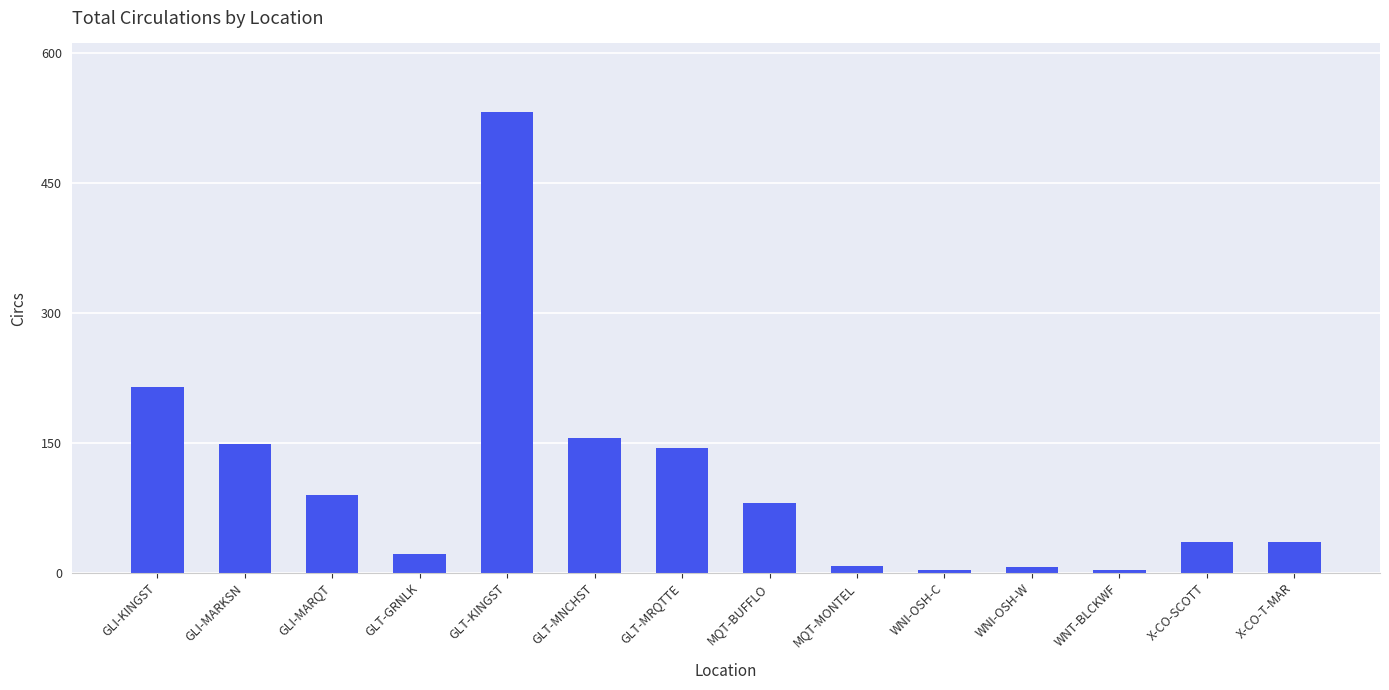

What is the label of the 11th bar from the right?

GLT-GRNLK